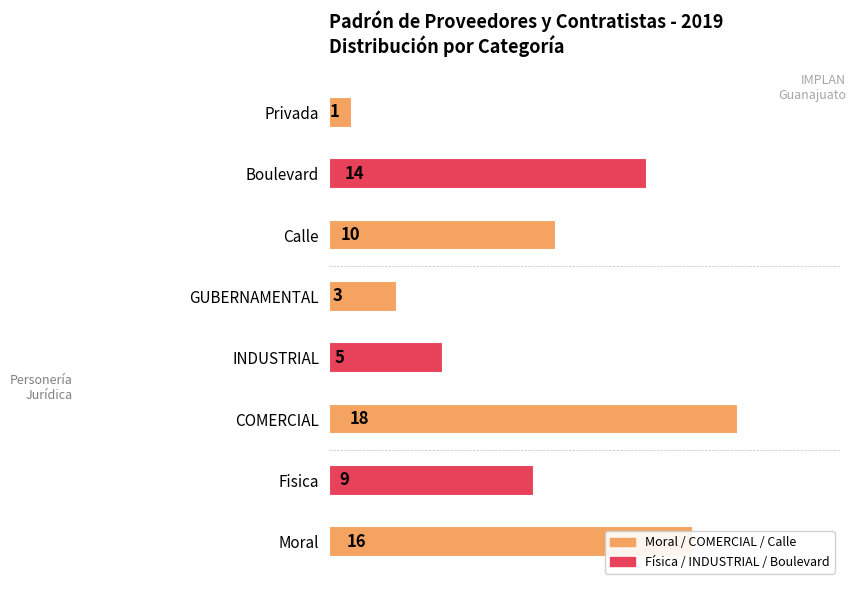

Where is the data nearest to the value 9?

Fisica